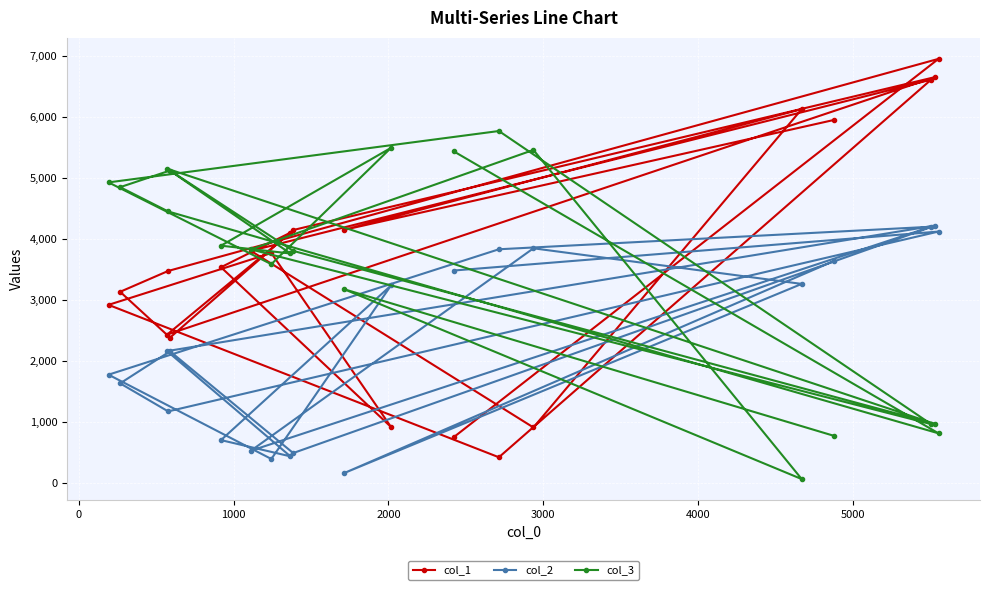

True or false: col_2 and col_1 cross at least once.

True